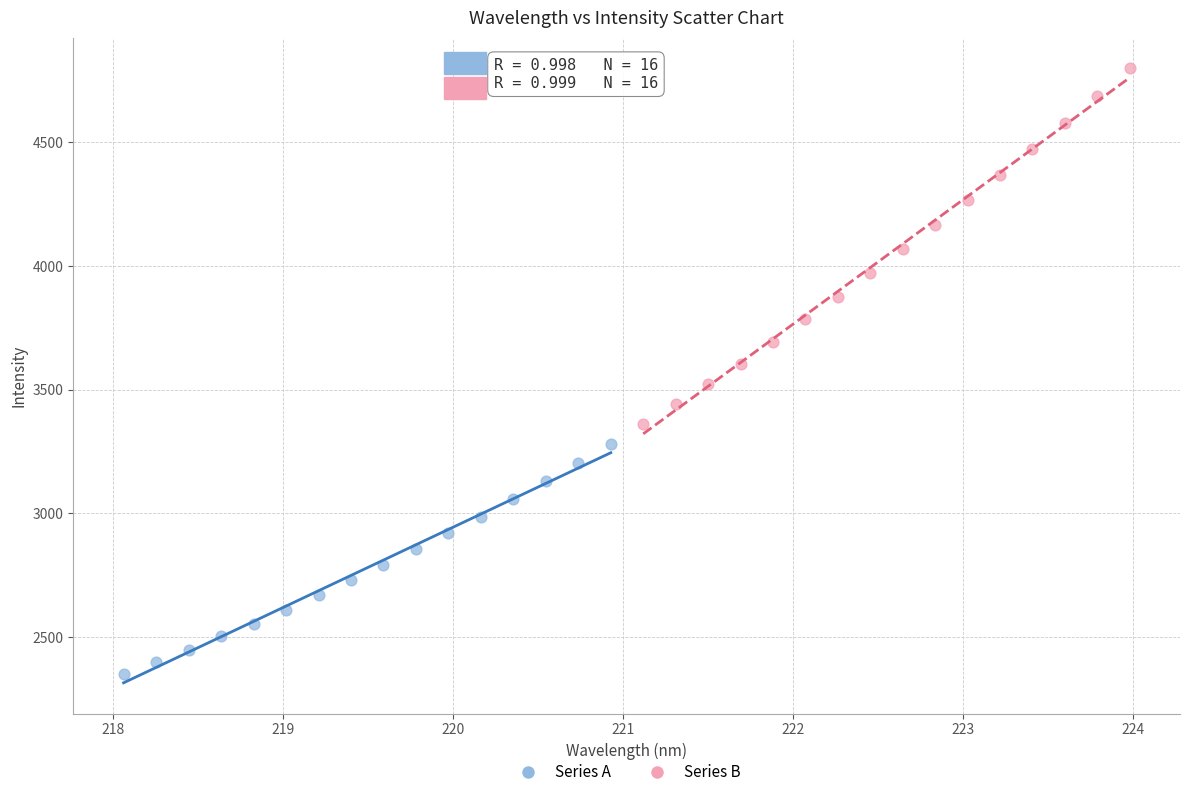

Which series has the widest spread of Y values?

Series B